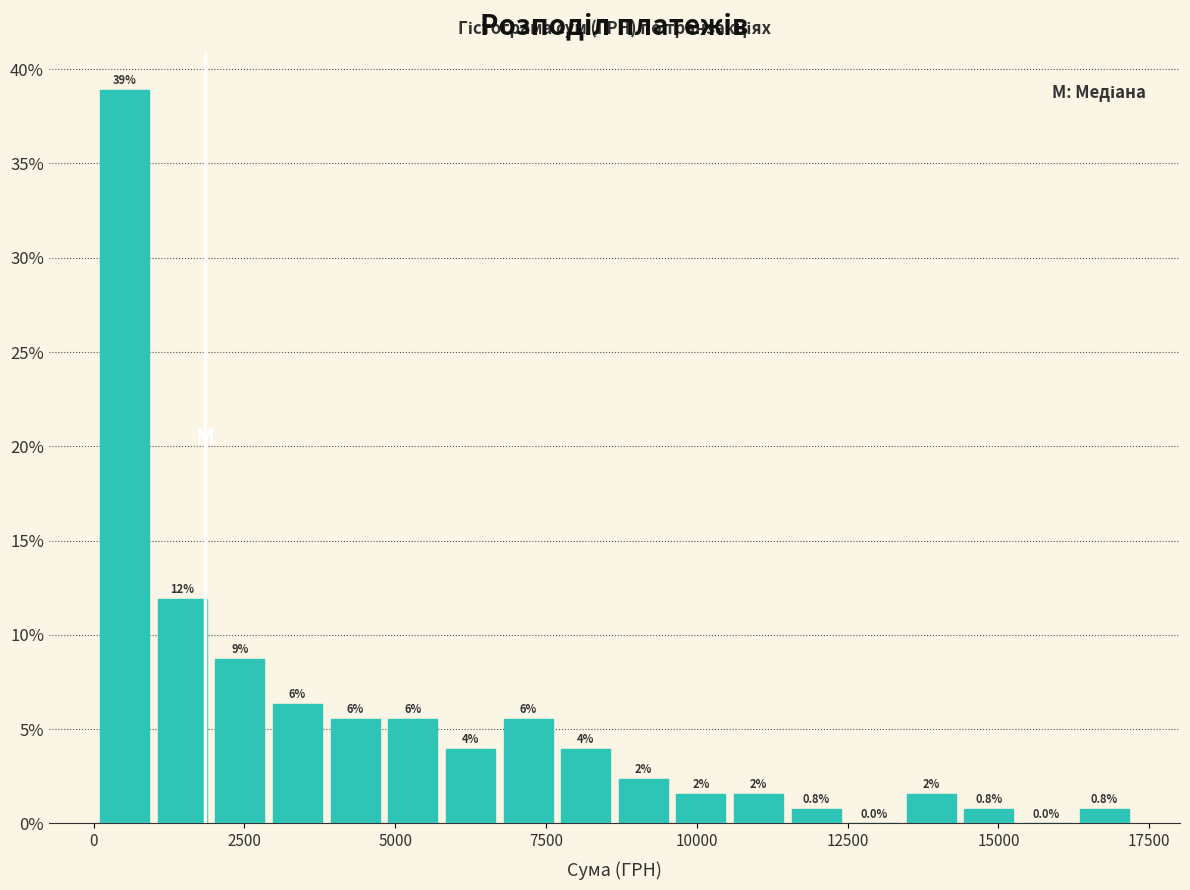

Read against the x-axis, roughly where is the centre of the tallest bar?

500